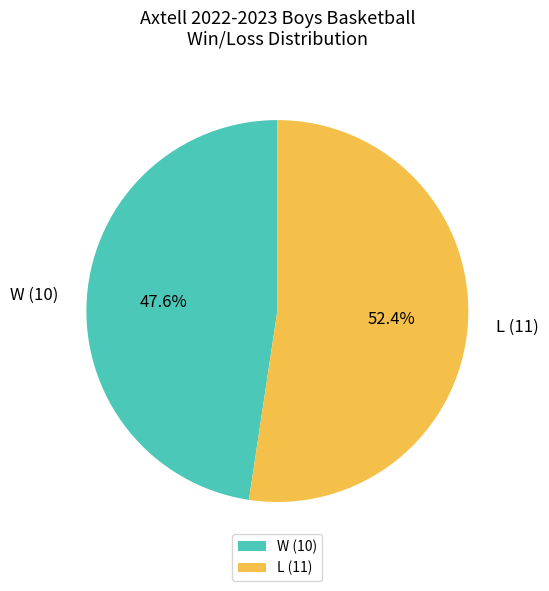

What percentage is the L slice, to the nearest percent?

52%